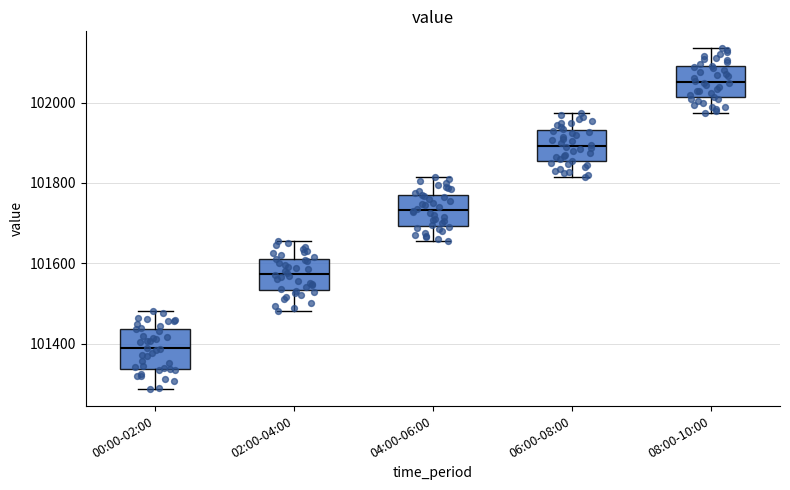

Comparing the boxes themselves (not the whiskers), which one is the tallest?

00:00-02:00